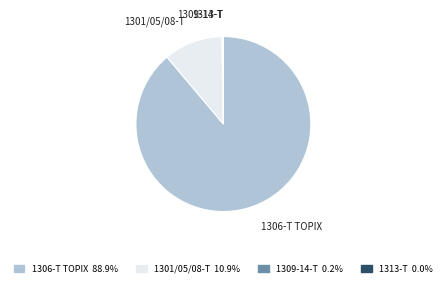

Does any single category account for the majority?

Yes